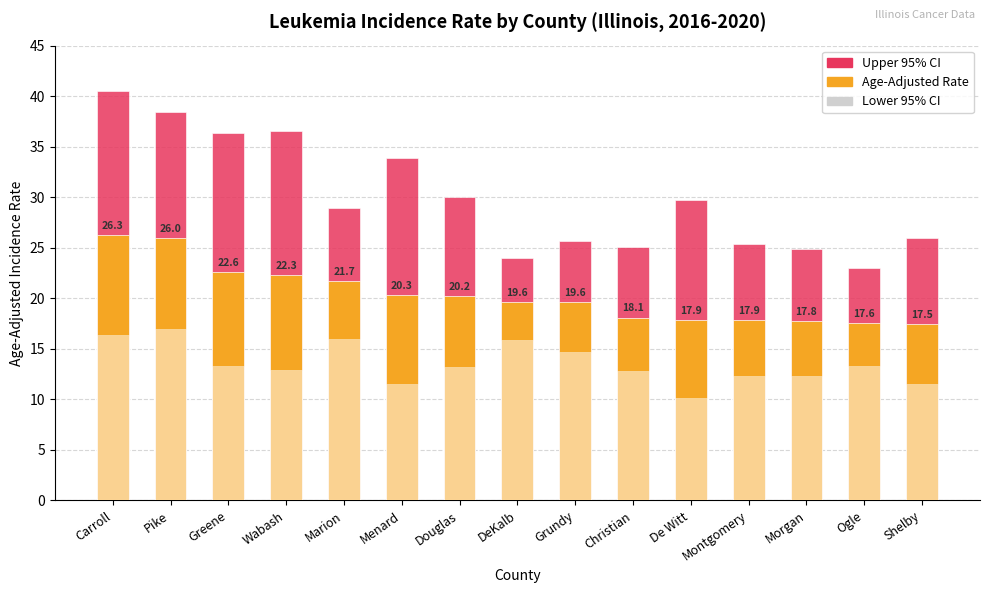

Which series changed the most between Greene and DeKalb?

Upper 95% CI